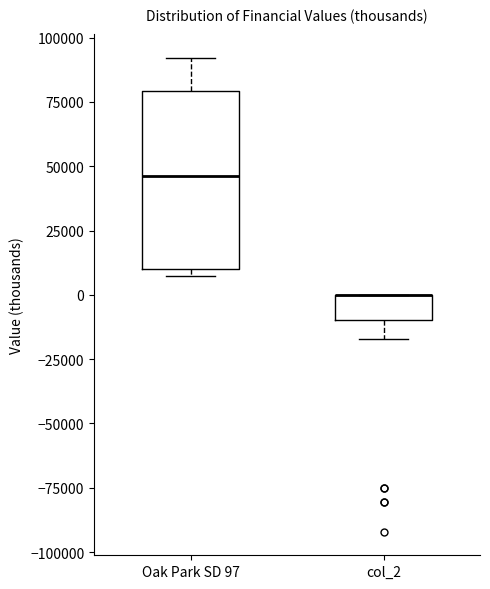

Reading left to right, transcribe this box plot: for each box, give where its median line is, the range the box spans, and where its two whiskers end, as read against the y-axis. The values are not printed on the chart, so give them approximately, as read against the axis.

Oak Park SD 97: median 45000, box 10000 to 80000, whiskers 5000 to 90000
col_2: median 0 (drawn on the box's upper edge), box -10000 to 0, whiskers -15000 to 0